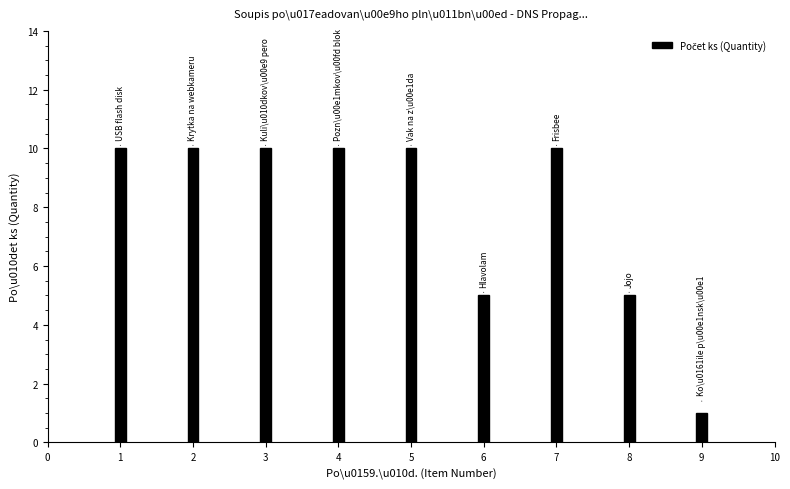

Reading left to right, extract all data points from this chart.

10	10	10	10	10	5	10	5	1